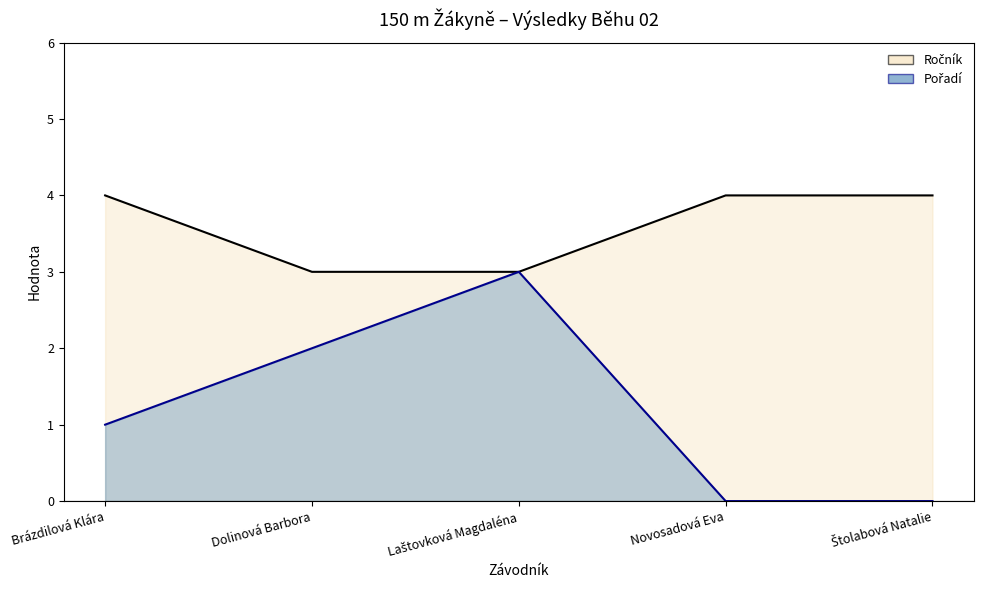

The Pořadí series shows 0 at Novosadová Eva. True or false?

True